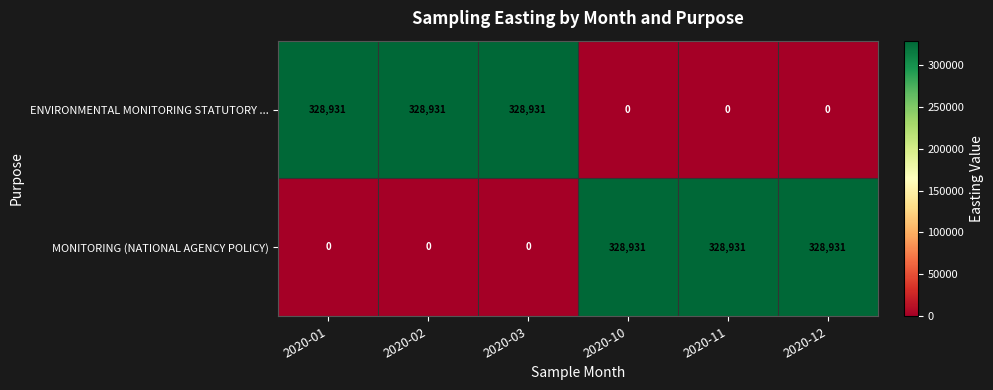

The value of ENVIRONMENTAL MONITORING STATUTORY ... at 2020-01 is 328931. True or false?

True